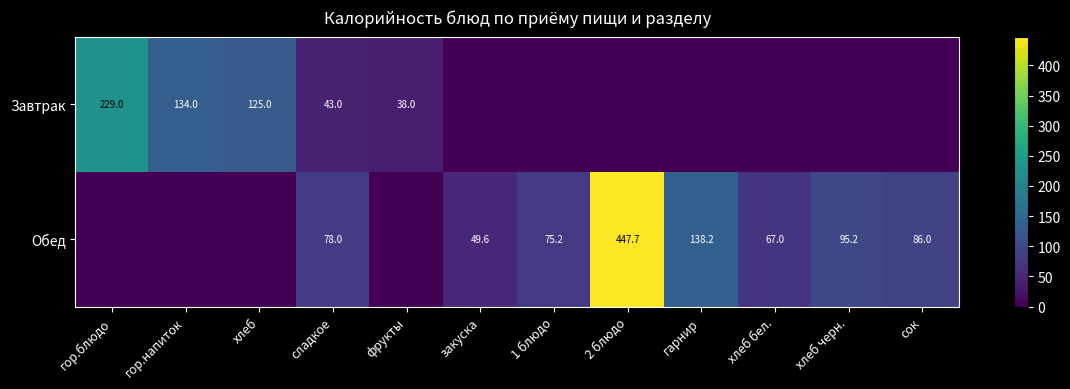

What is the maximum value shown in the chart?

447.7